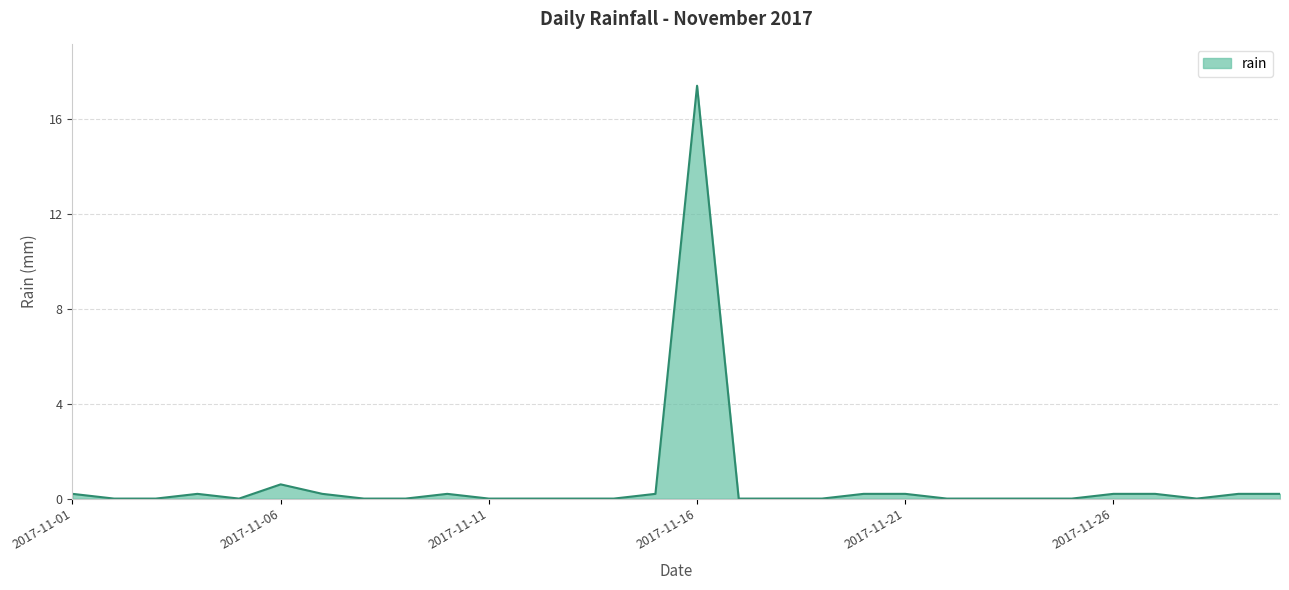

True or false: the data has more than 1 interior local peaks.

True